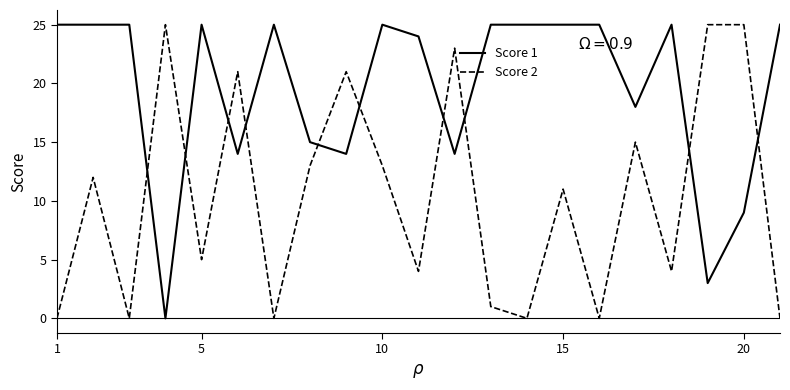

How many lines are shown in the chart?

2